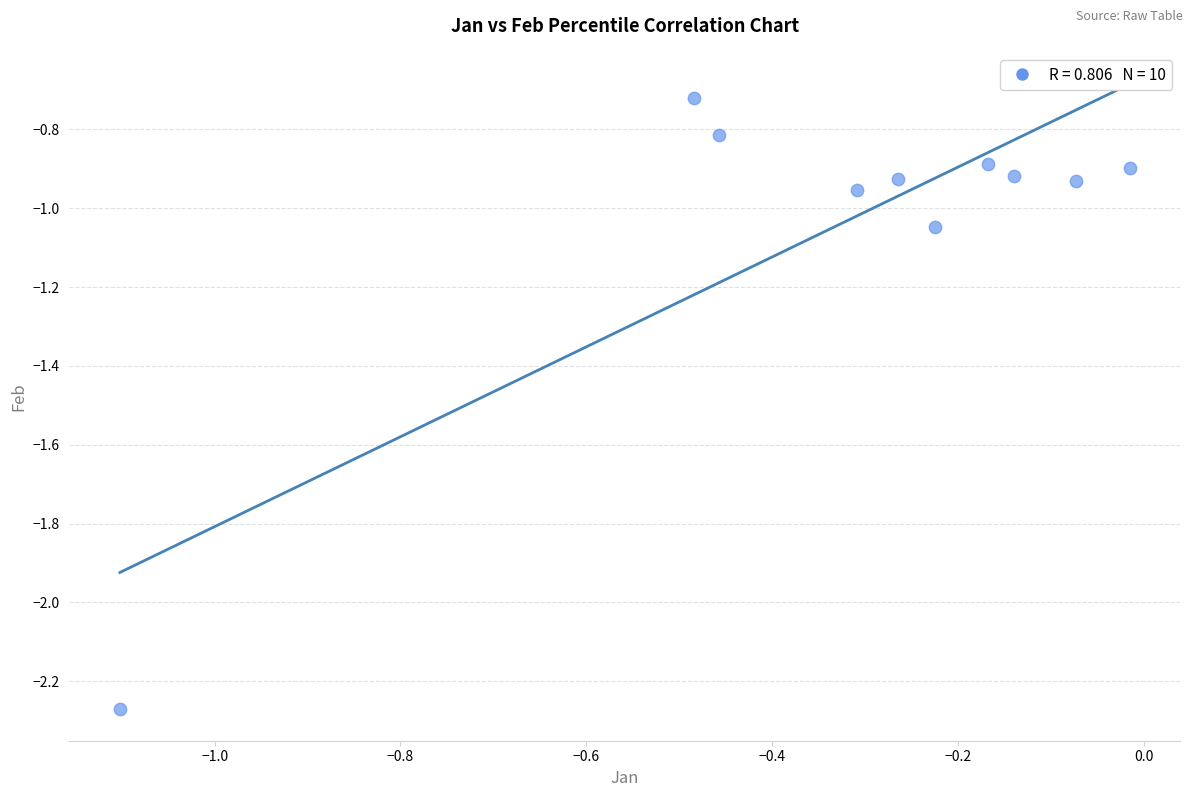

What is the average X value?

-0.3